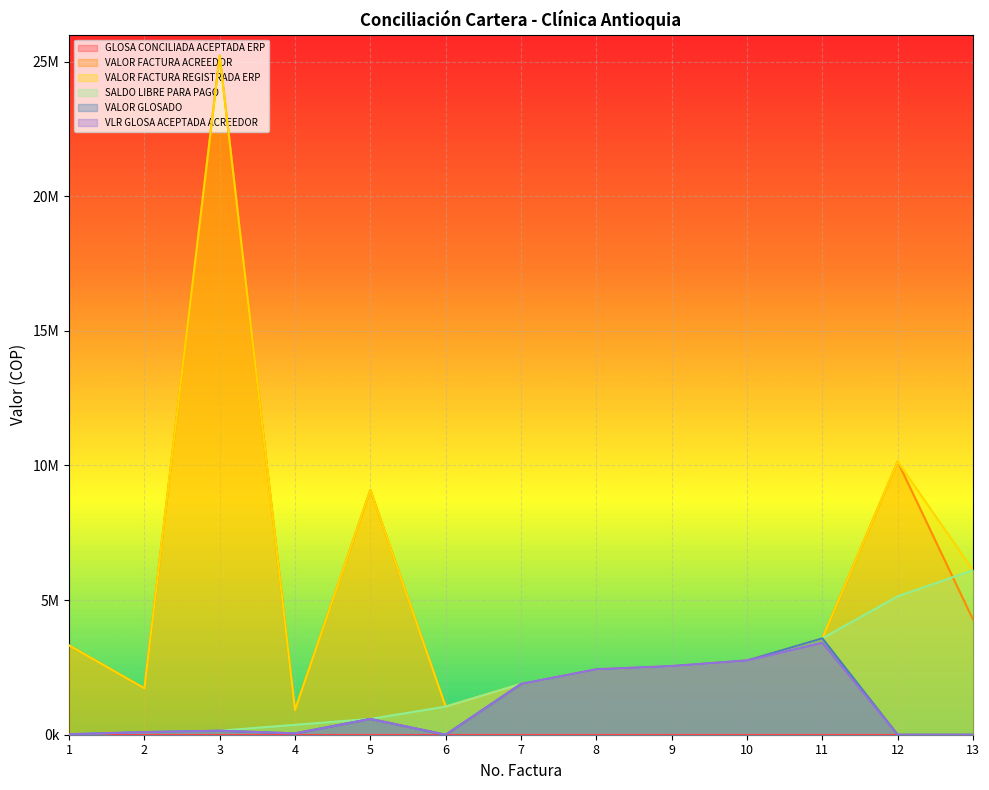

What is the sum of the VALOR FACTURA REGISTRADA ERP values at 2 and 6?

2769294